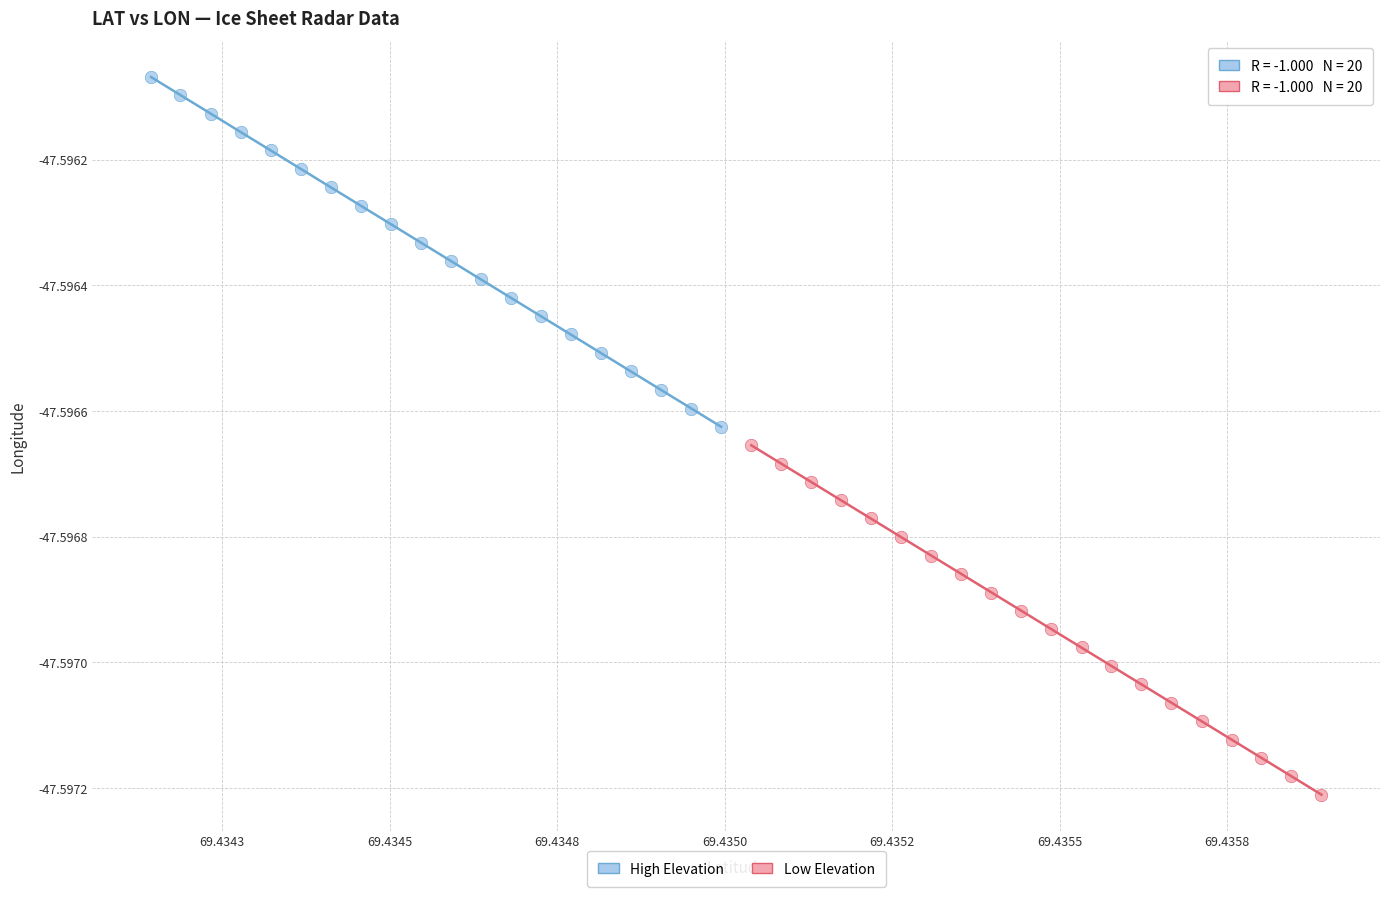

What are all the series names shown in the legend?

High Elevation, Low Elevation